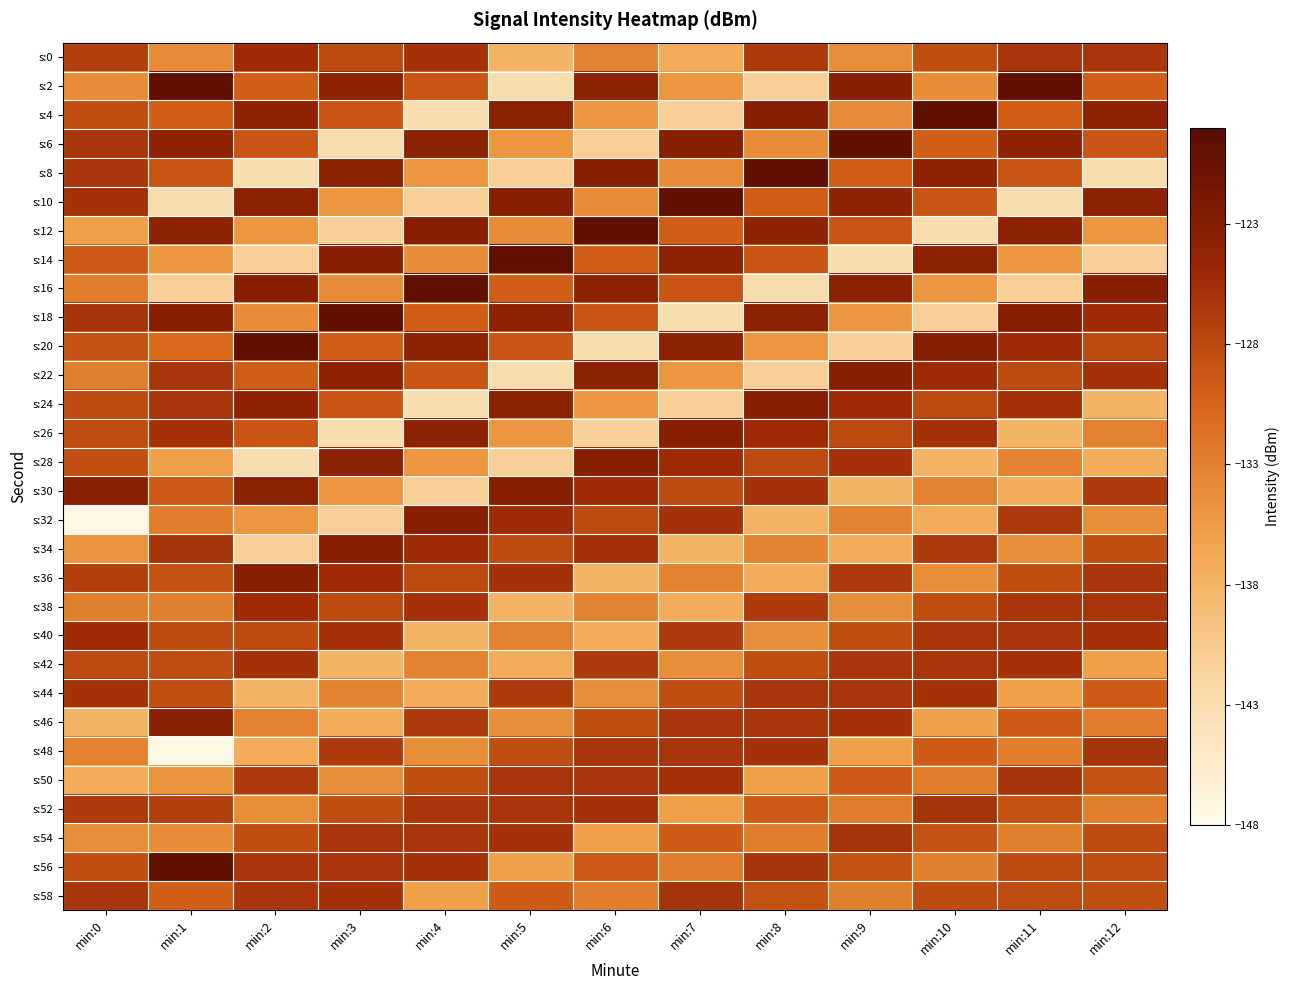

Rank the series at min:11 from highest to lowest value.

s:2, s:18, s:12, s:6, s:20, s:24, s:42, s:50, s:40, s:0, s:38, s:32, s:22, s:56, s:58, s:36, s:52, s:8, s:46, s:4, s:48, s:54, s:28, s:34, s:14, s:44, s:30, s:26, s:16, s:10